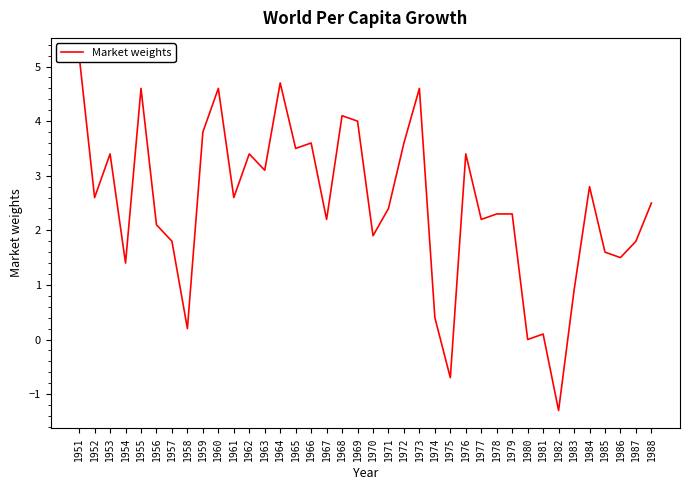

Which has a higher value, 1953 or 1961?

1953